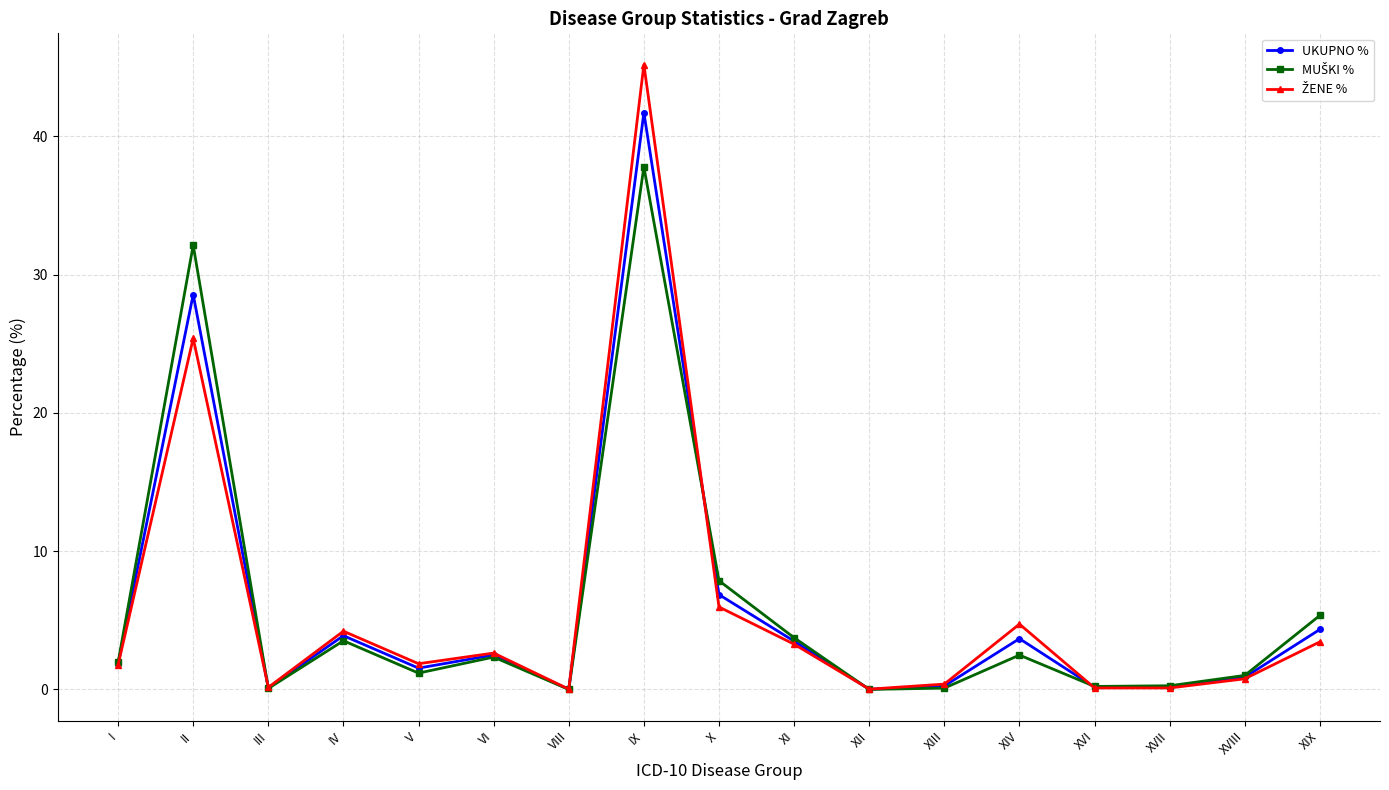

At which category does the chart reach its peak across all series?

IX